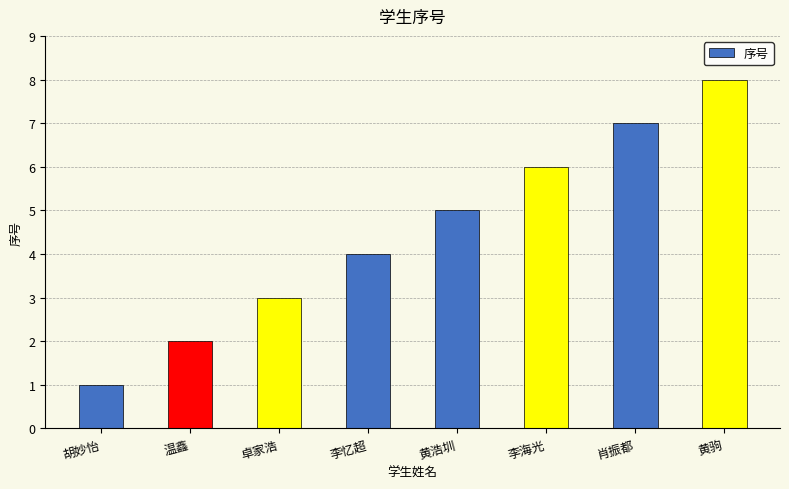

The value at 卓家浩 is 3. True or false?

True